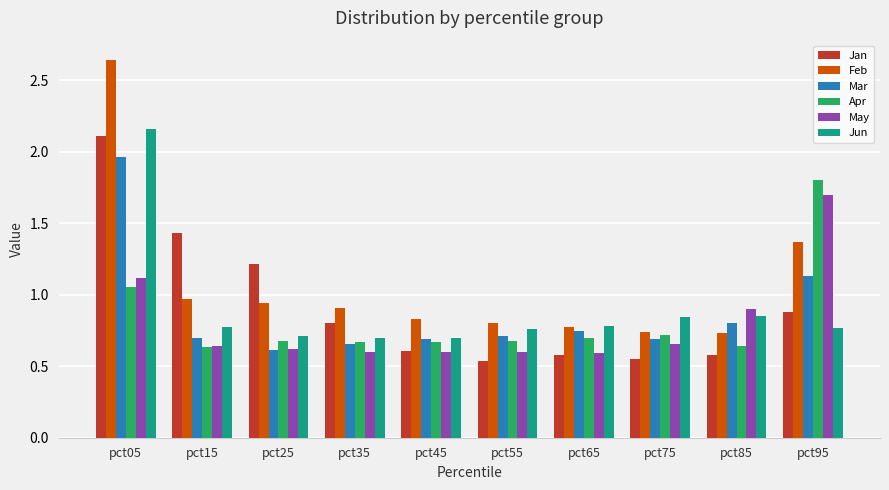

At which label does Apr reach its peak?

pct95